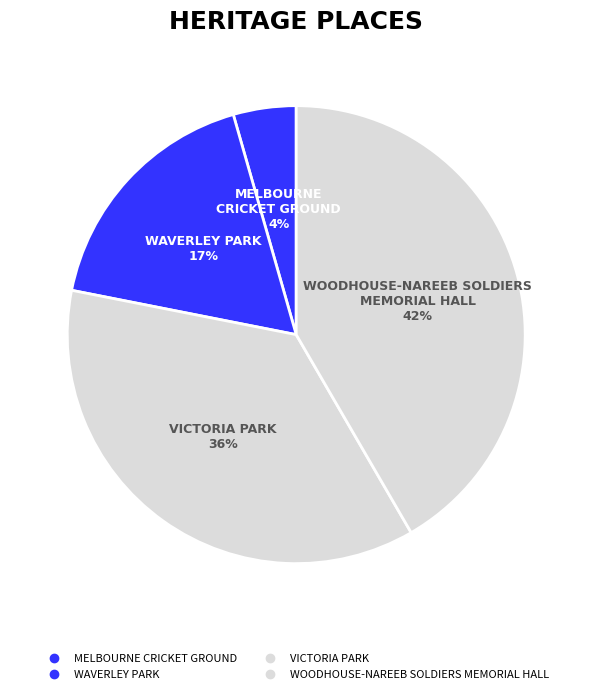

Is it true that VICTORIA PARK is 30% of the pie?

False